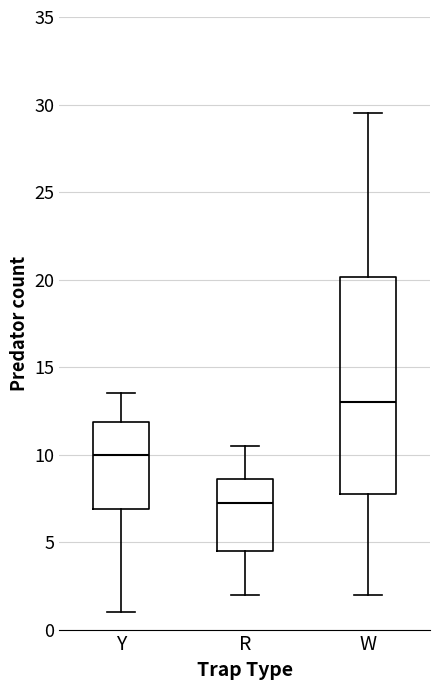

Which box's median line is the highest?

W